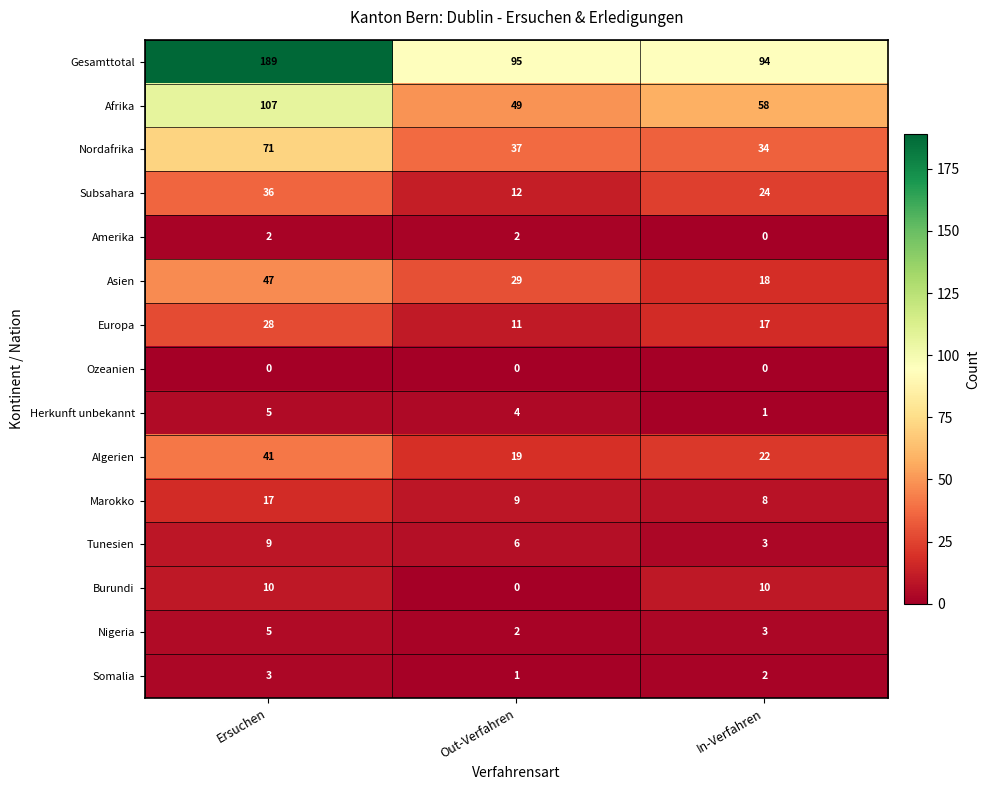

What is the difference between the highest and lowest values at In-Verfahren?

94